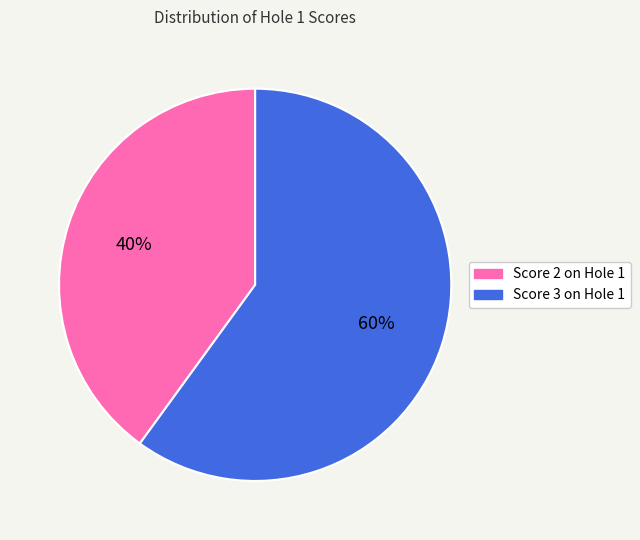

How many slices are in this pie chart?

2